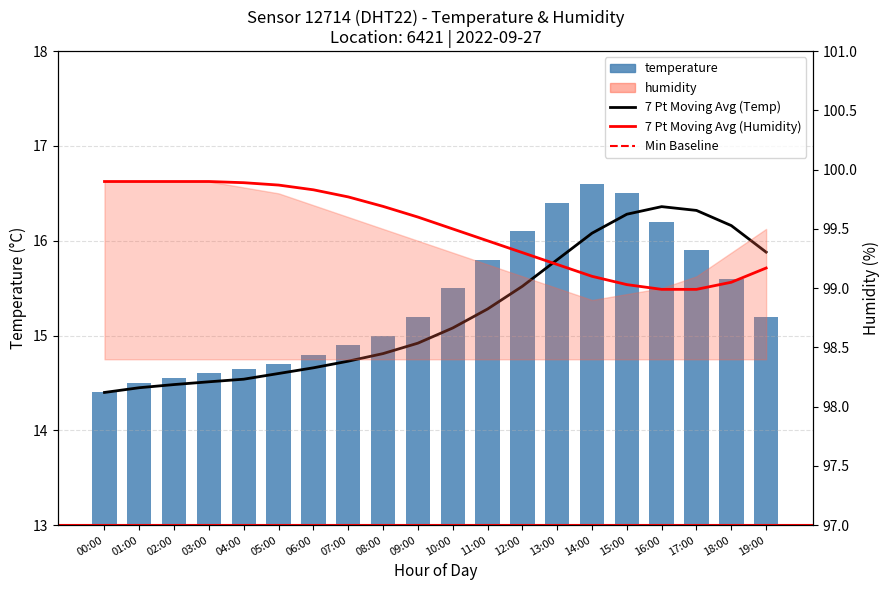

Which label corresponds to the smallest value in the chart?

00:00